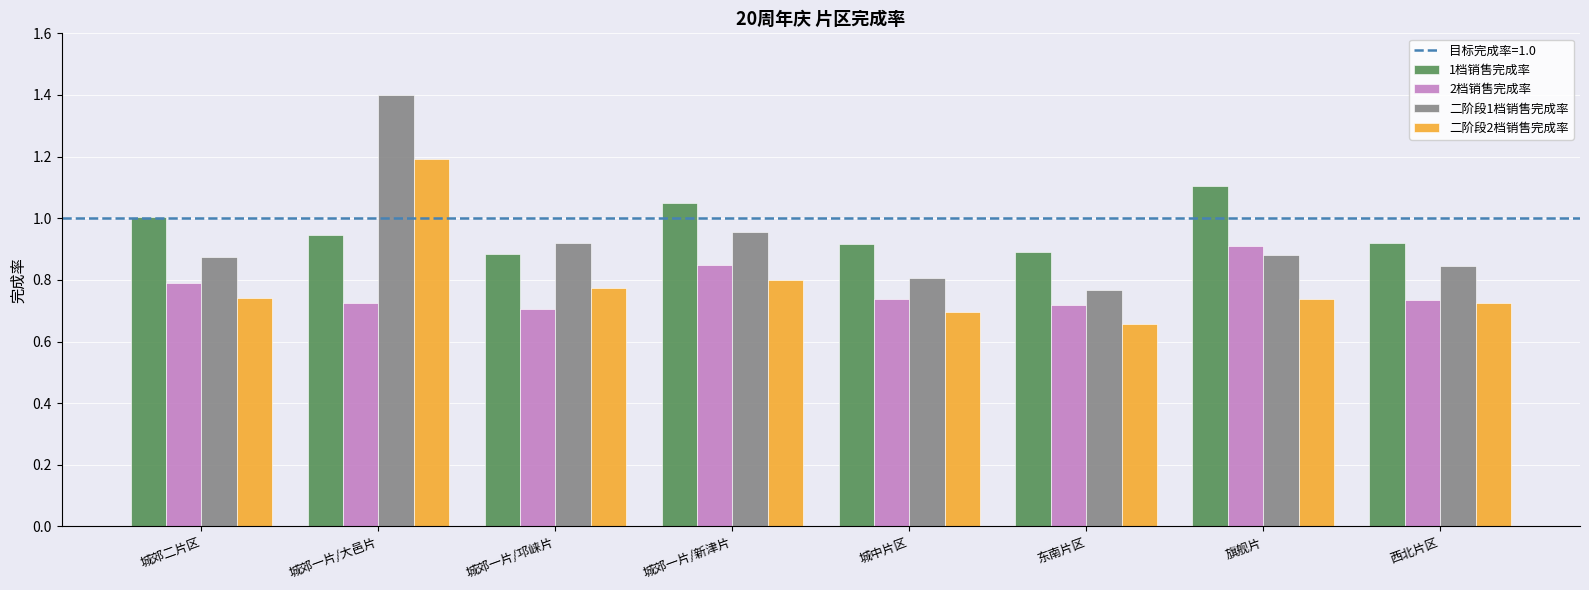

List the series in order of their peak value, highest first.

二阶段1档销售完成率, 二阶段2档销售完成率, 1档销售完成率, 2档销售完成率